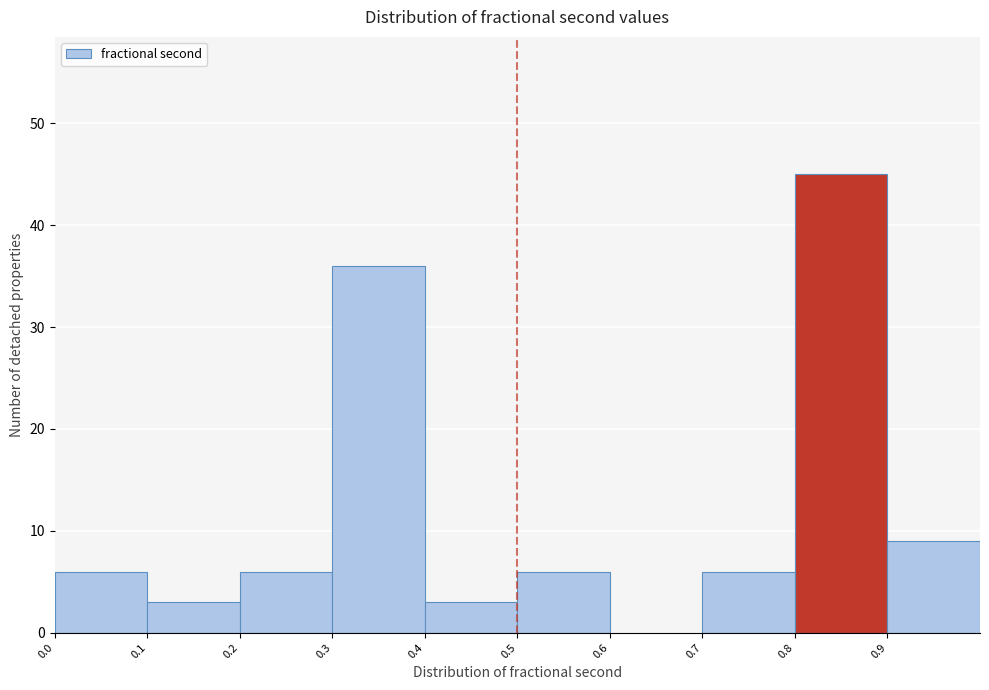

Over which range of the x-axis is the bar tallest?

0.8 to 0.9